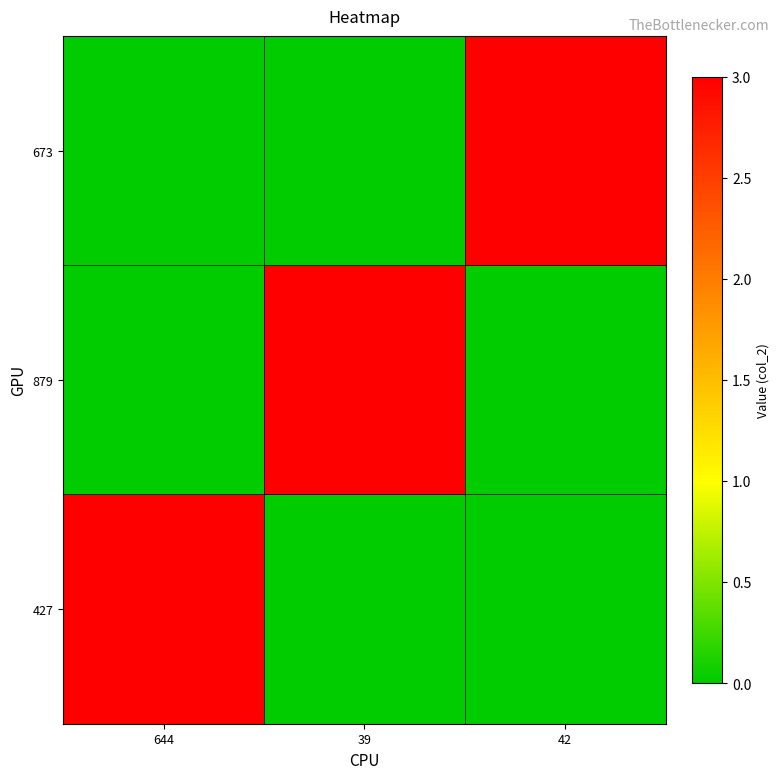

Which series has the largest total across all categories?

427